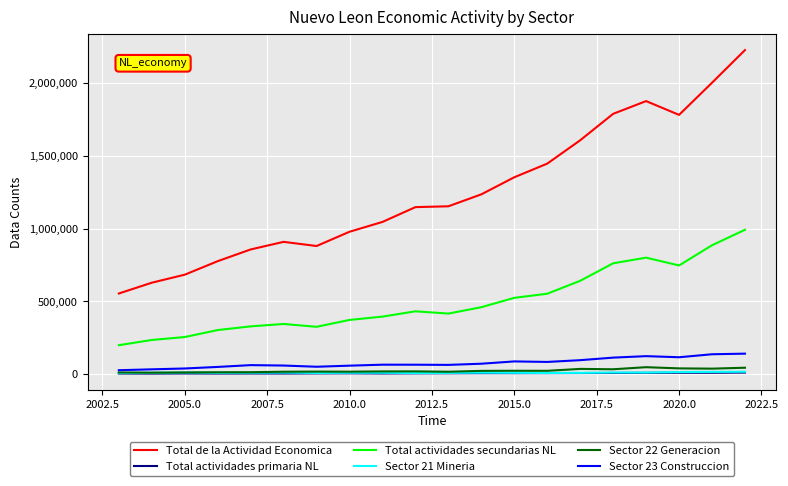

True or false: Sector 23 Construccion has more than 2 points higher than both neighbors.

True